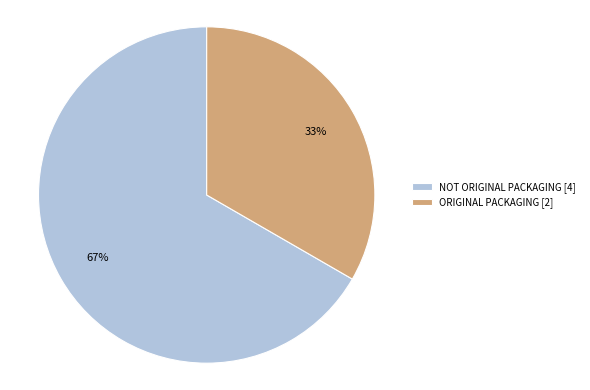

To the nearest percent, what portion does ORIGINAL PACKAGING represent?

33%